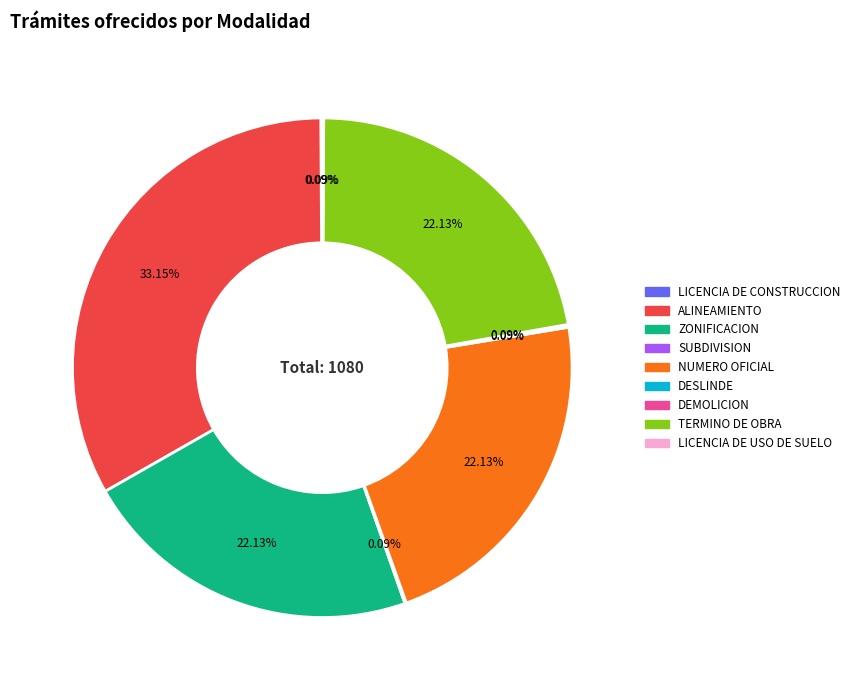

What is the largest slice in the pie chart?

ALINEAMIENTO